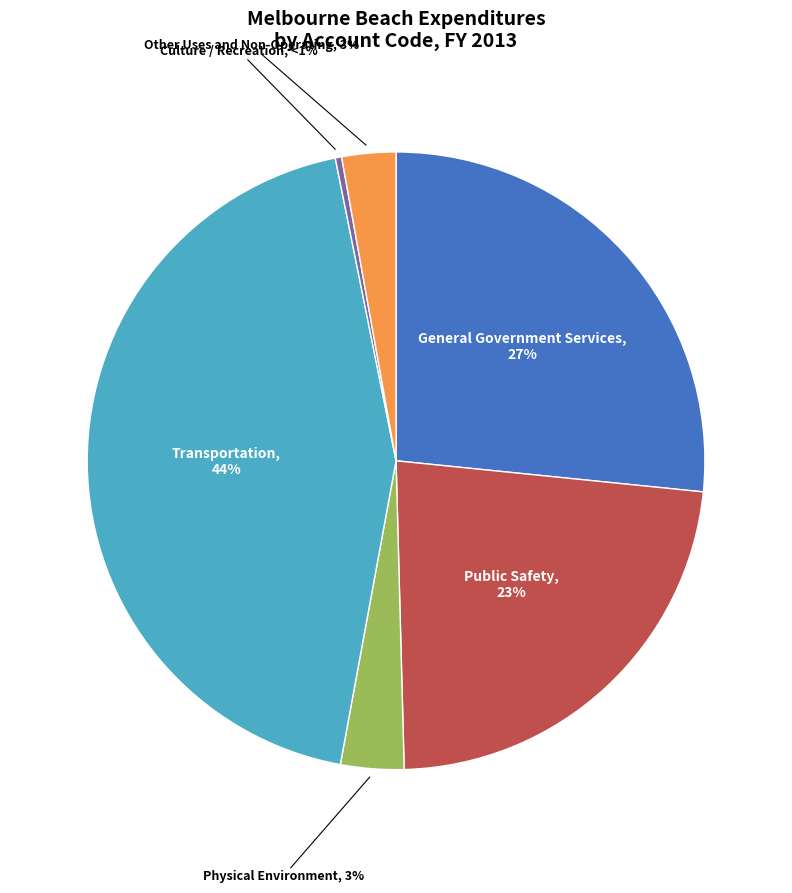

Does any single category account for the majority?

No